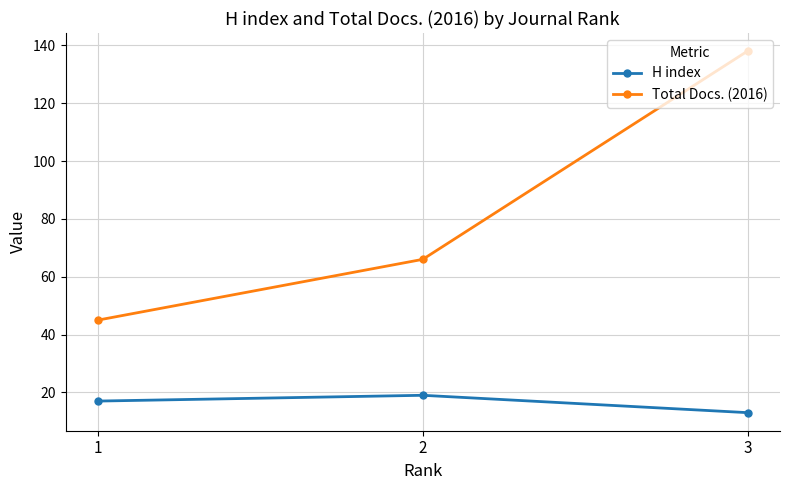

The value of Total Docs. (2016) at 2 is 66. True or false?

True